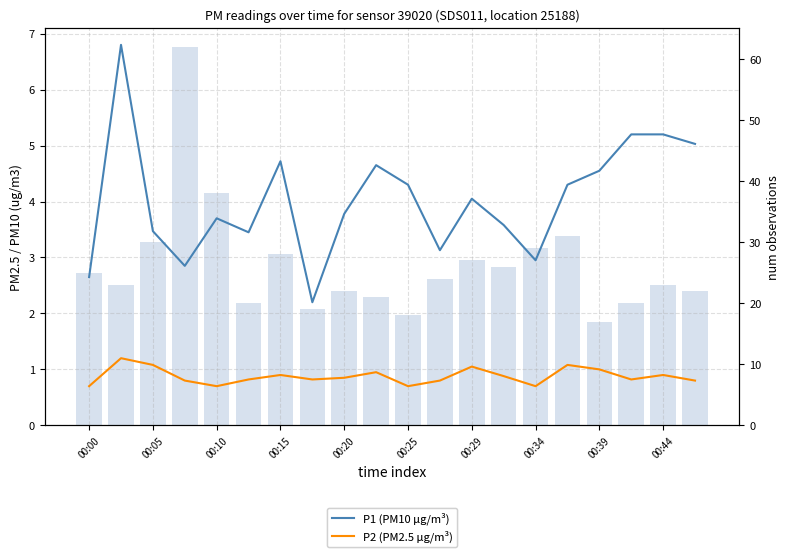

The value of num observation per interval at 00:00 is 5.5. True or false?

False